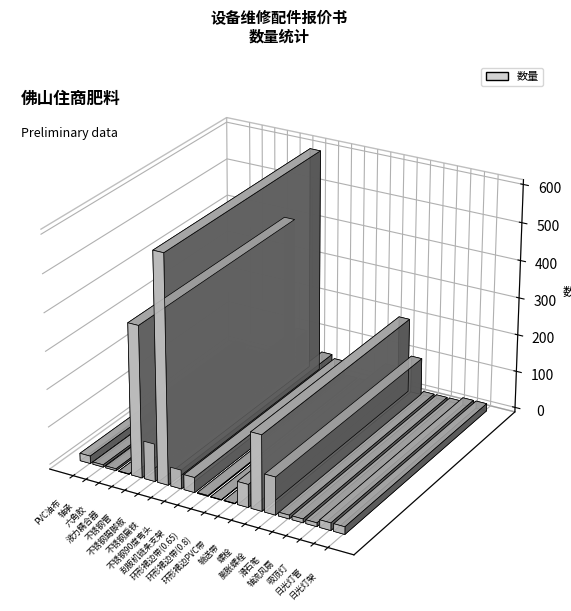

What is the sum of all values?

1657